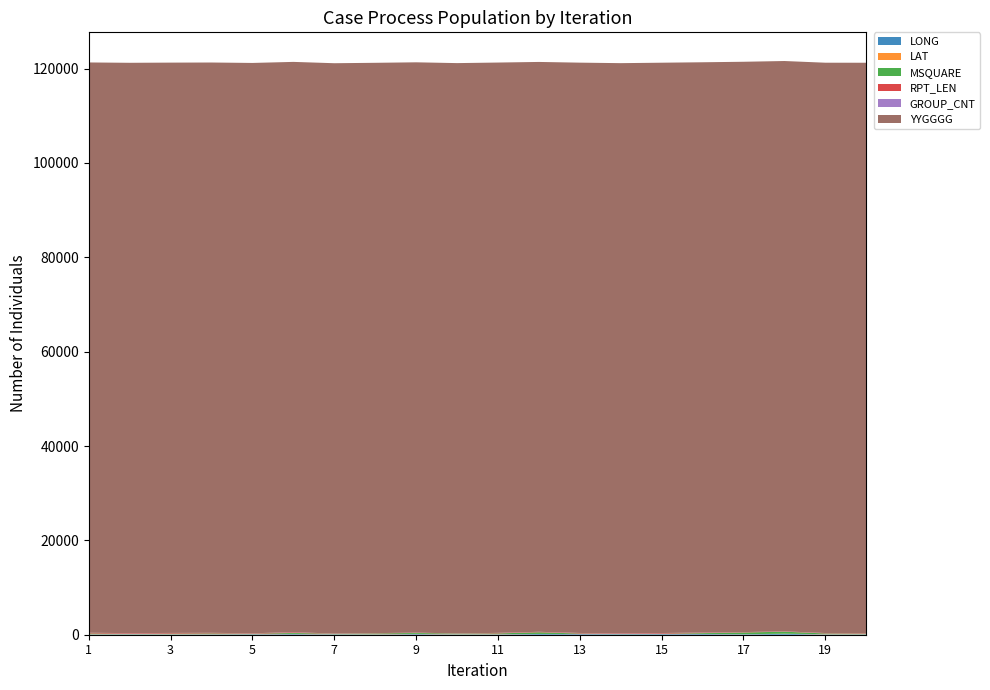

Reading left to right, transcribe all the data shown in this chart.

LONG: 71.9	82.4	74.3	83.2	94.3	133.3	82.4	71.9	133.3	74.3	83.2	151.4	133.6	109.5	128.9	144.6	97.9	178.6	73.6	76.4
LAT: 41.0	27.9	39.1	41.0	23.7	56.4	27.9	41.0	56.4	39.1	41.0	16.7	20.7	7.8	13.0	40.8	11.3	39.0	41.0	38.6
MSQUARE: 152.0	81.0	116.0	153.0	82.0	194.0	81.0	152.0	194.0	116.0	153.0	351.0	95.0	26.0	60.0	166.0	362.0	426.0	152.0	116.0
RPT_LEN: 128.0	128.0	128.0	107.0	95.0	128.0	52.0	64.0	52.0	40.0	101.0	89.0	106.0	106.0	137.0	88.0	76.0	64.0	79.0	103.0
GROUP_CNT: 20.0	20.0	20.0	16.0	14.0	20.0	7.0	9.0	7.0	5.0	15.0	13.0	16.0	16.0	21.0	13.0	11.0	9.0	12.0	16.0
YYGGGG: 120900.0	120900.0	120900.0	120900.0	120900.0	120900.0	120900.0	120900.0	120900.0	120900.0	120900.0	120800.0	120900.0	120900.0	120900.0	120900.0	120900.0	120900.0	120900.0	120900.0